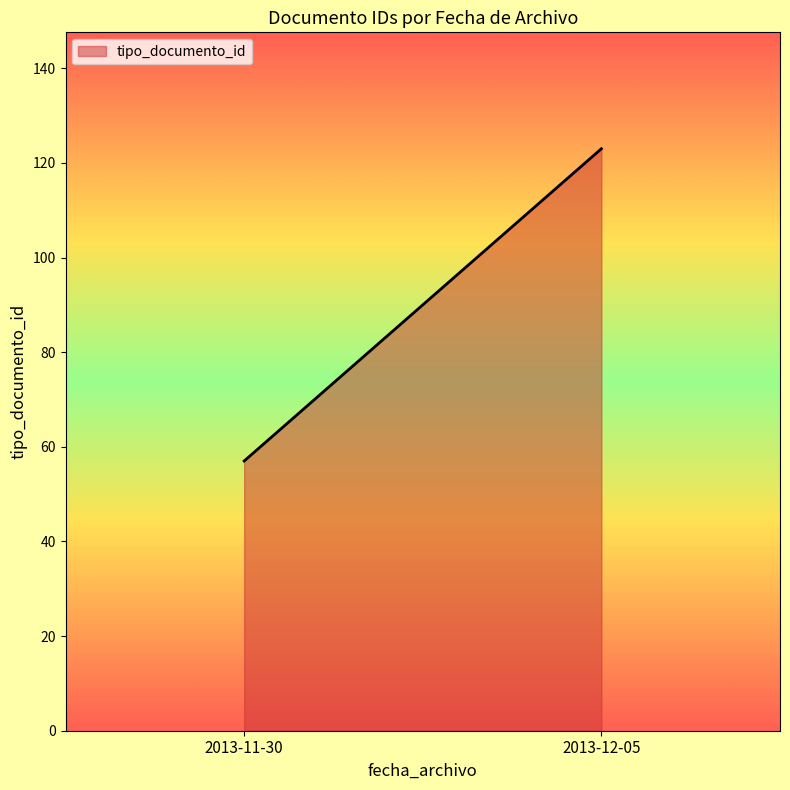

Which category has the highest value across all series?

2013-12-05